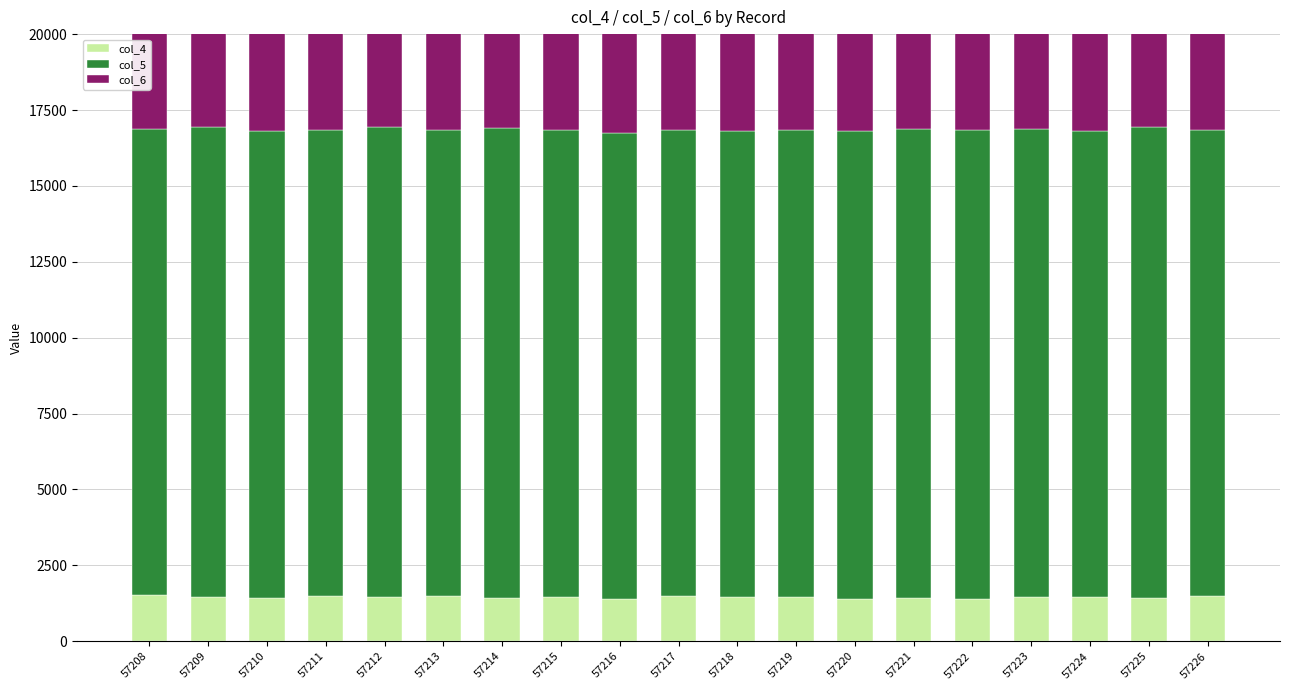

Reading right to left, list all the values displayed in this chart.

col_4: 1503	1426	1450	1452	1404	1422	1407	1466	1449	1492	1386	1444	1440	1494	1451	1500	1442	1455	1530
col_5: 15341	15505	15345	15417	15451	15449	15400	15380	15355	15361	15352	15383	15477	15359	15481	15344	15376	15500	15357
col_6: 3387	3280	3409	3336	3294	3389	3395	3316	3427	3389	3449	3324	3308	3396	3289	3339	3391	3222	3329